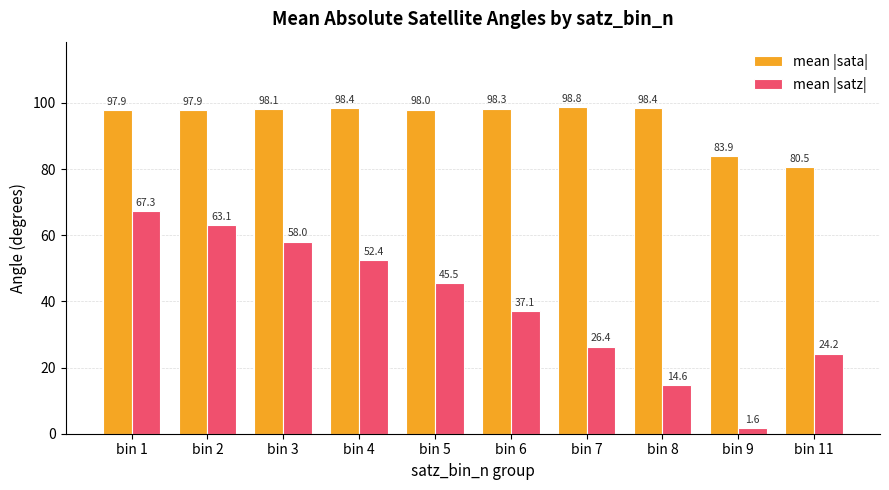

Count the number of categories in the chart.

10